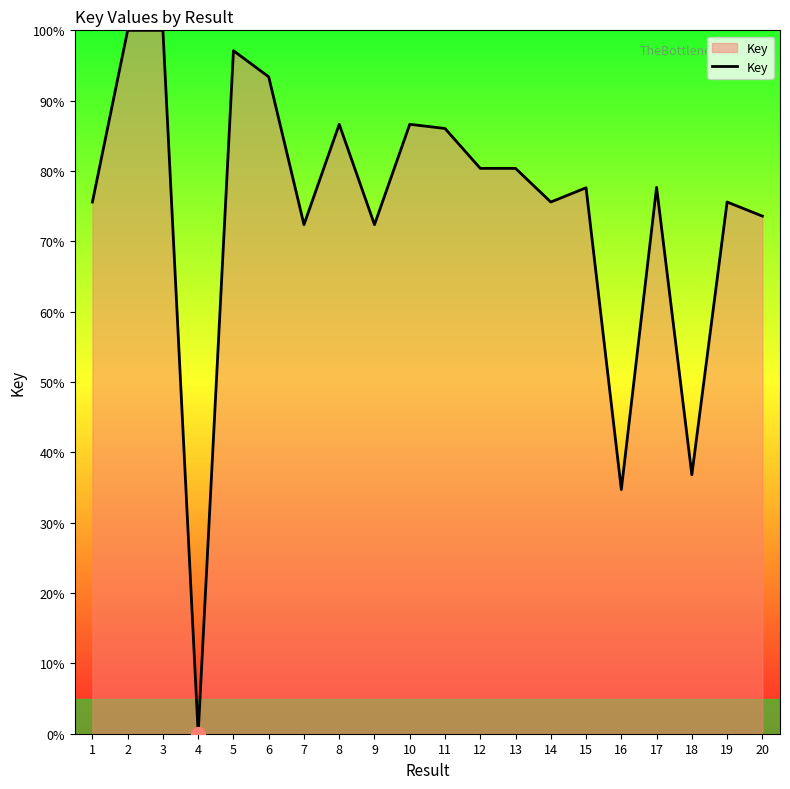

Between 13 and 18, which is larger?

13